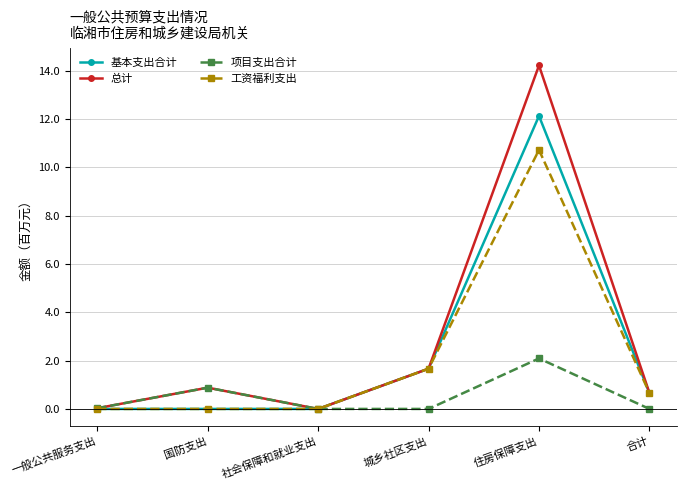

At which label does 总计 reach its peak?

住房保障支出